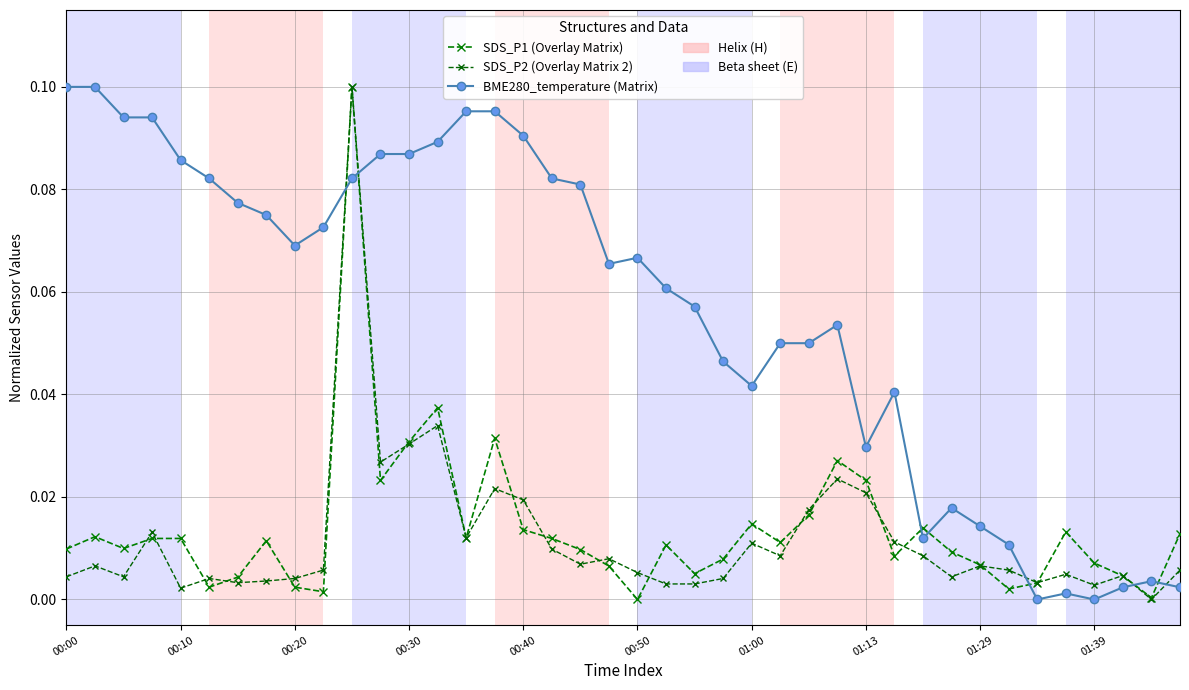

Does the chart have visible grid lines?

Yes